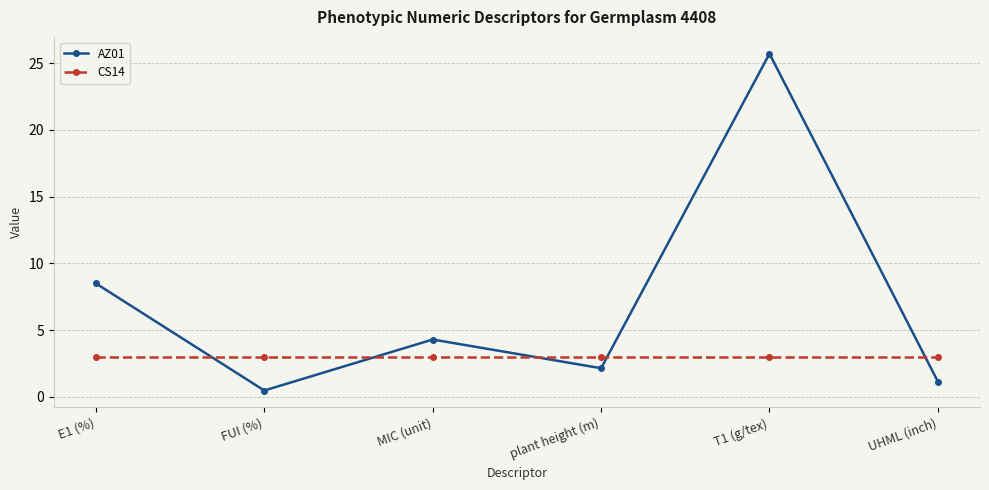

Is the value of CS14 at E1 (%) greater than the value of AZ01 at E1 (%)?

No